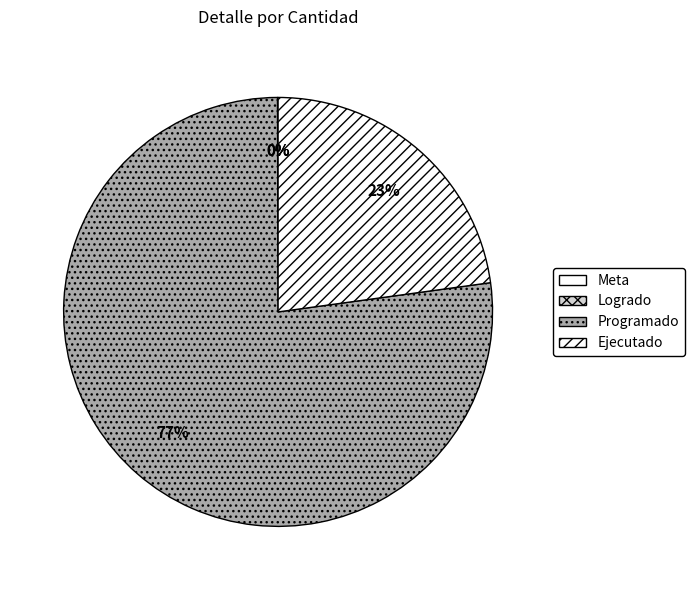

What is the smallest slice in the pie chart?

Logrado